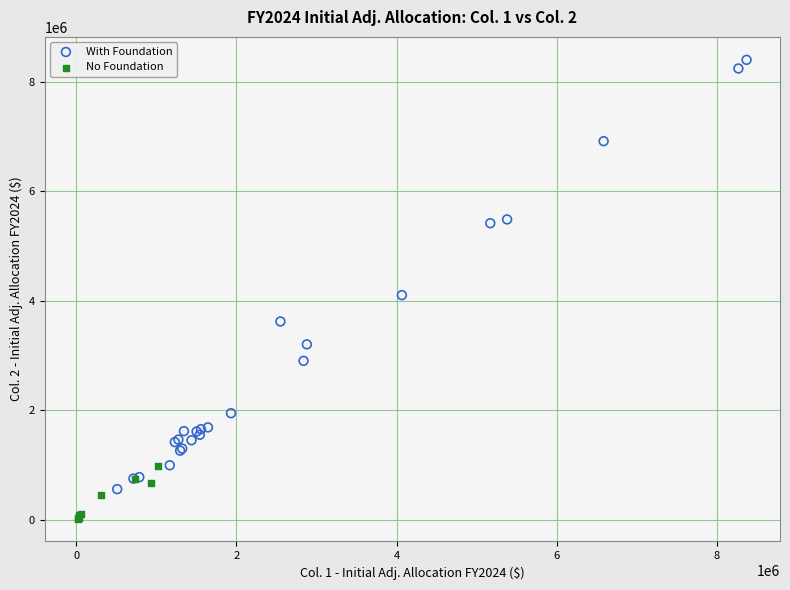

Which series contains the lowest Y value?

No Foundation